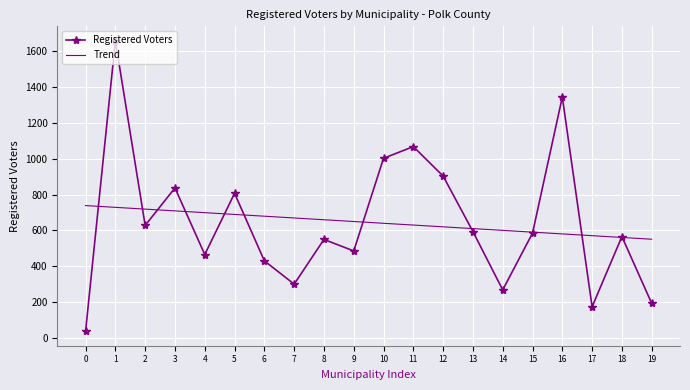

Which series changed the most between 3 and 7?

Registered Voters